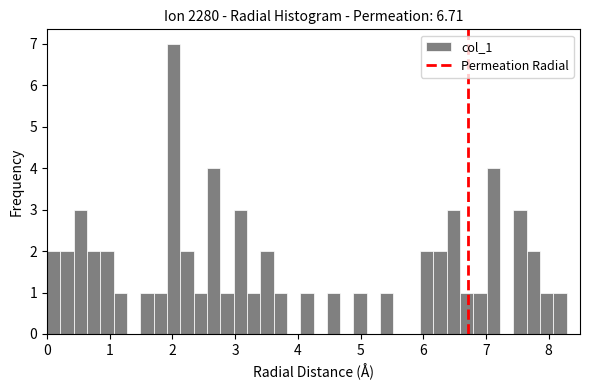

Around what value on the x-axis is the tallest bar? Give the approximate position of its centre, as read against the axis.

2.0